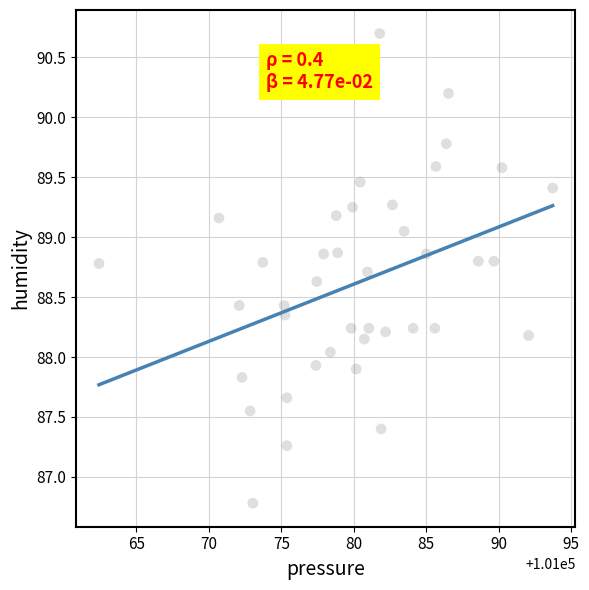

What is the range of X values (max minus min)?

31.3